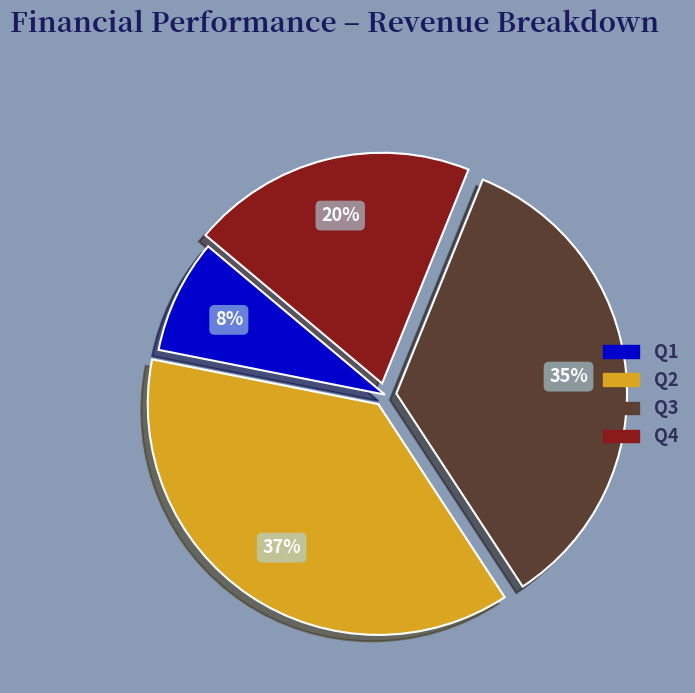

What is the ratio of the value at Q1 to the value at Q2?

0.2